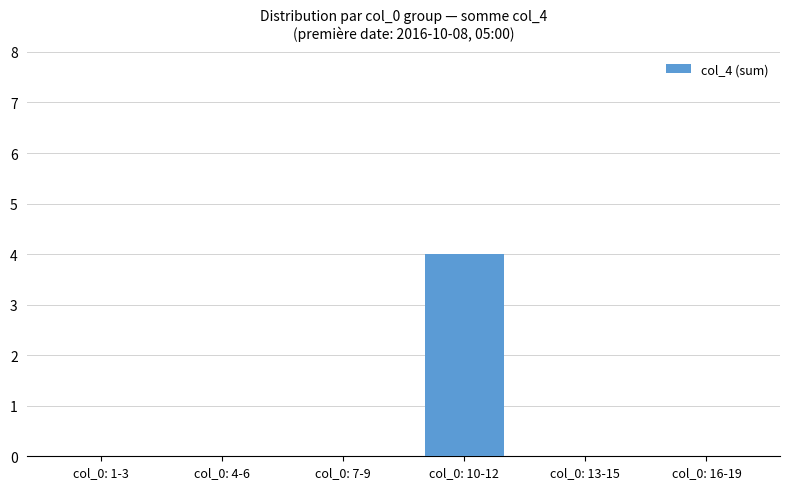

What is the sum of all values?

4